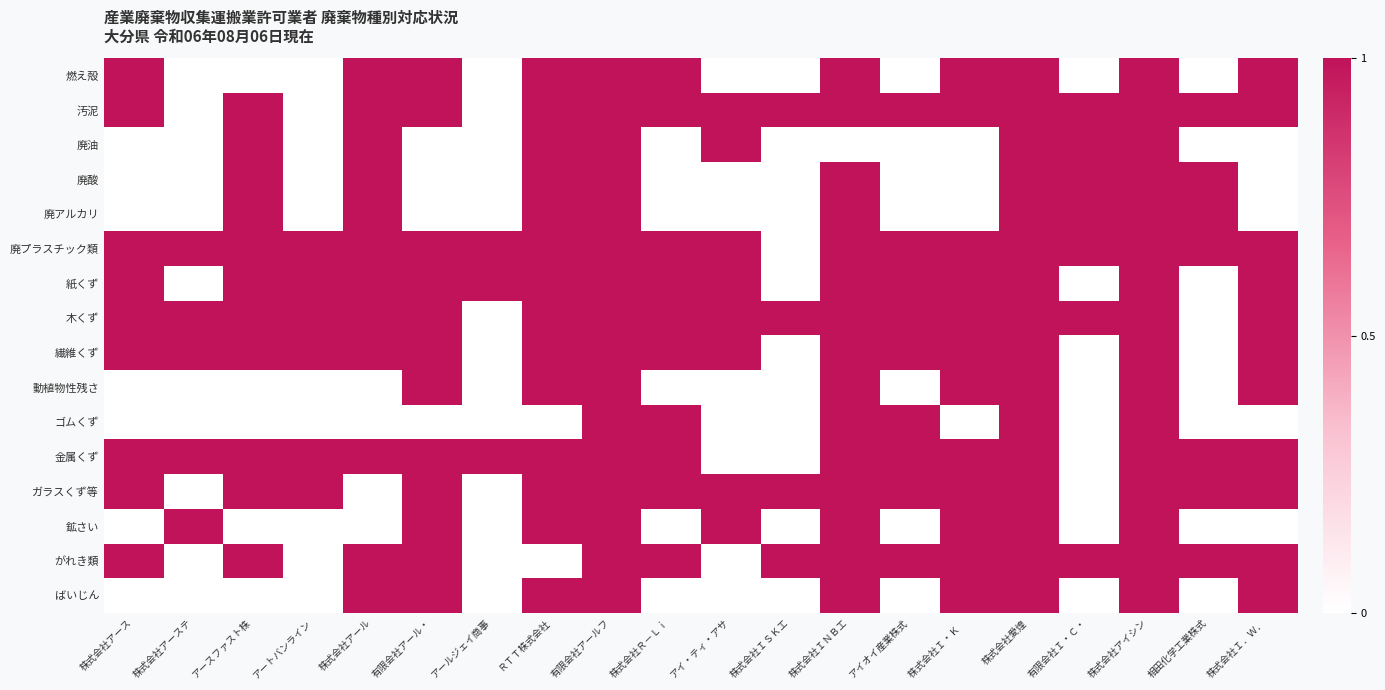

What is the maximum value shown in the chart?

1